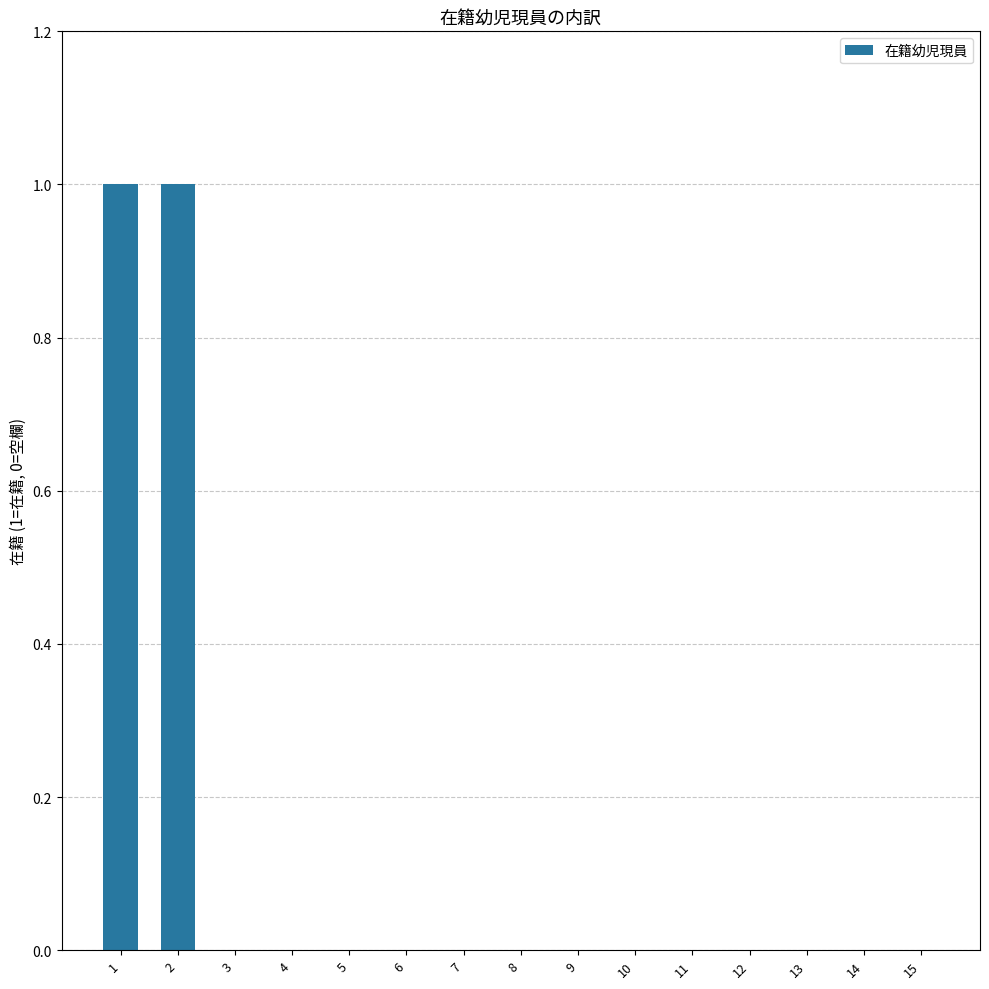

Reading left to right, extract all data points from this chart.

1	1	0	0	0	0	0	0	0	0	0	0	0	0	0